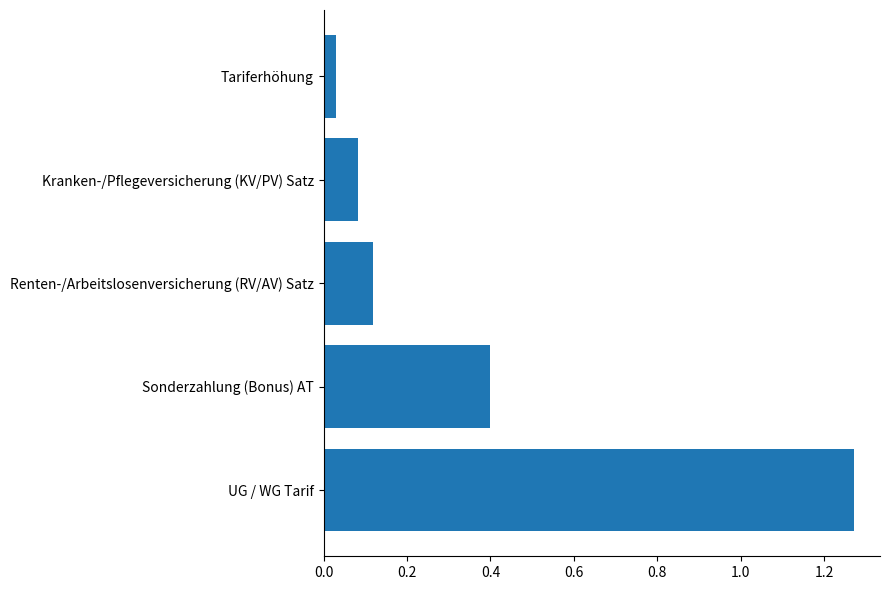

At which label is the value closest to 0?

Tariferhöhung